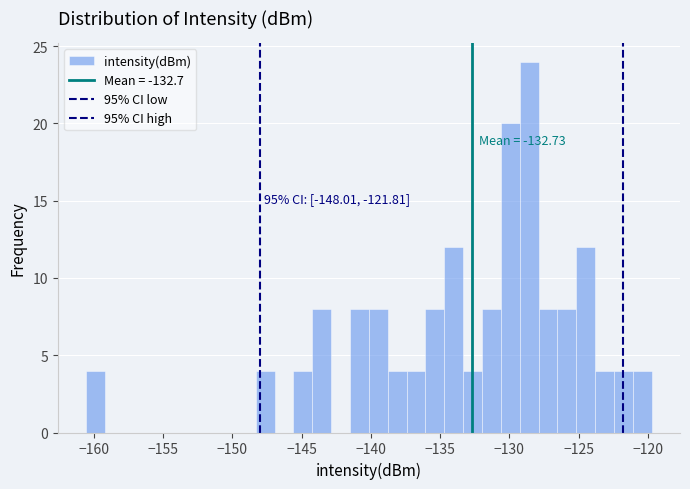

Read against the x-axis, roughly where is the centre of the tallest bar?

-128.5